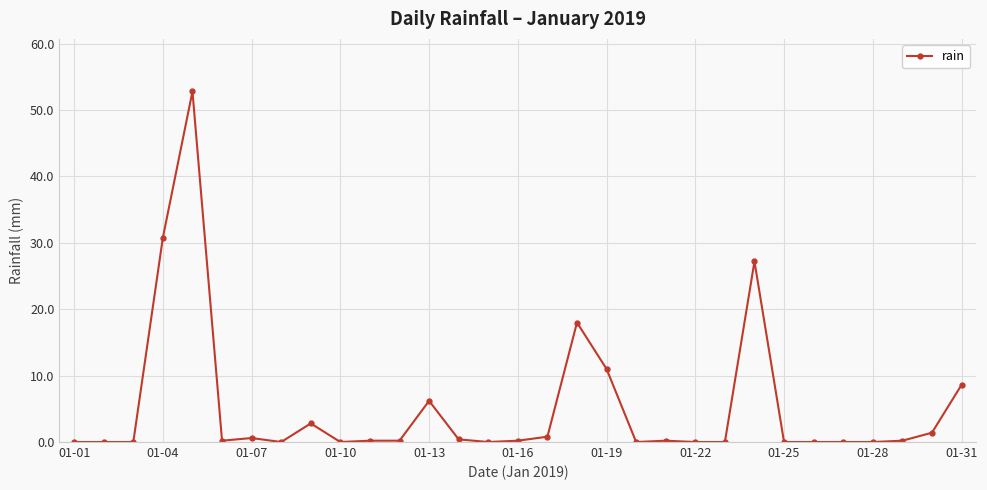

True or false: the data has more than 0 interior local peaks.

True